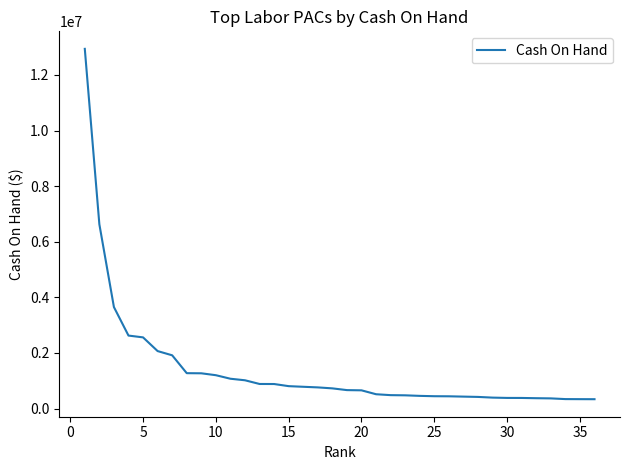

What is the difference between the maximum and minimum values?

12600333.0